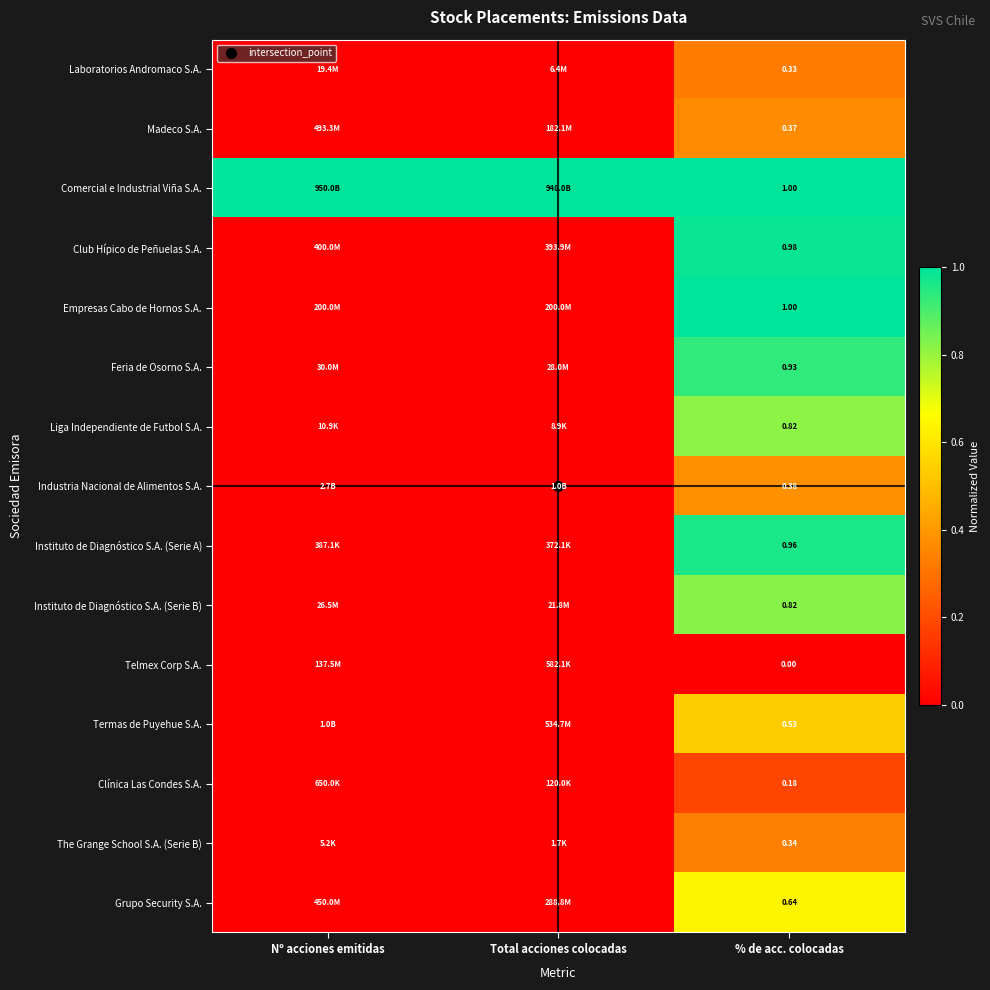

The Industria Nacional de Alimentos S.A. series shows 0.5 at % de acc. colocadas. True or false?

False